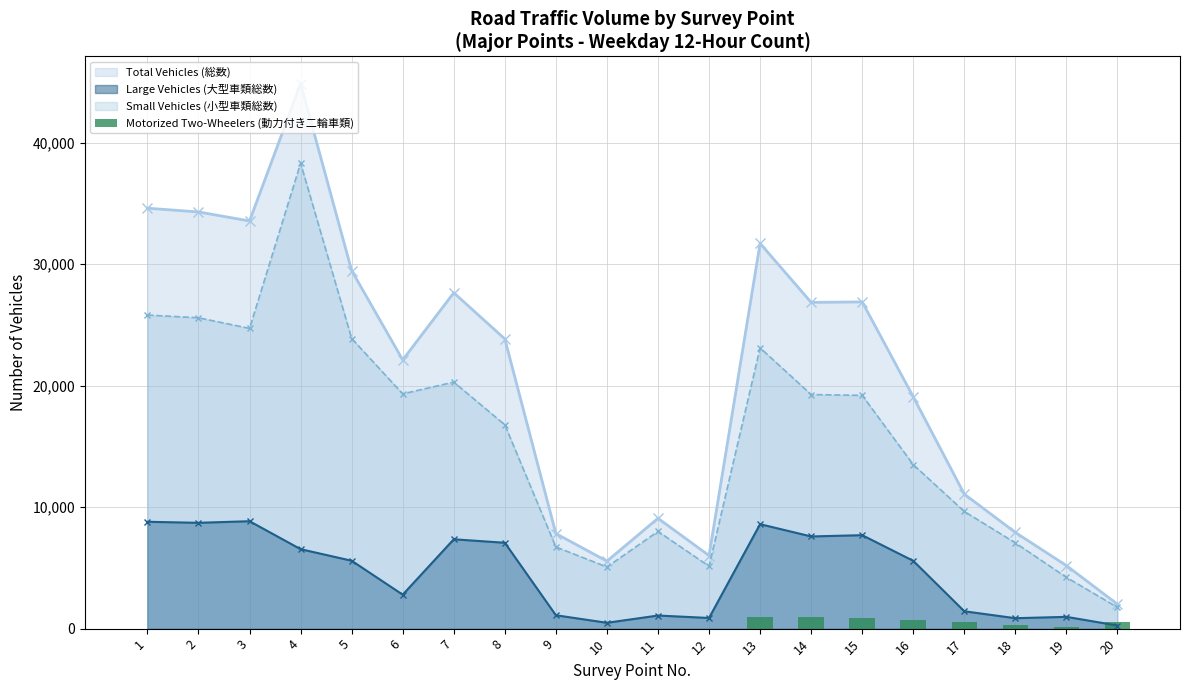

Reading left to right, extract all data points from this chart.

0	0	0	0	0	0	0	0	0	0	0	0	931	957	884	734	576	281	132	516